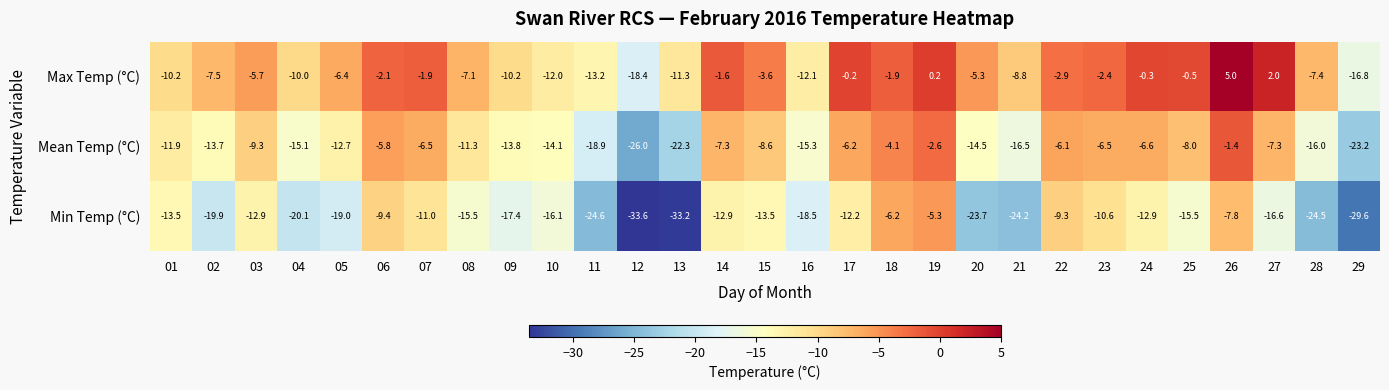

What is the sum of the Min Temp (°C) values at 10 and 21?

-40.3